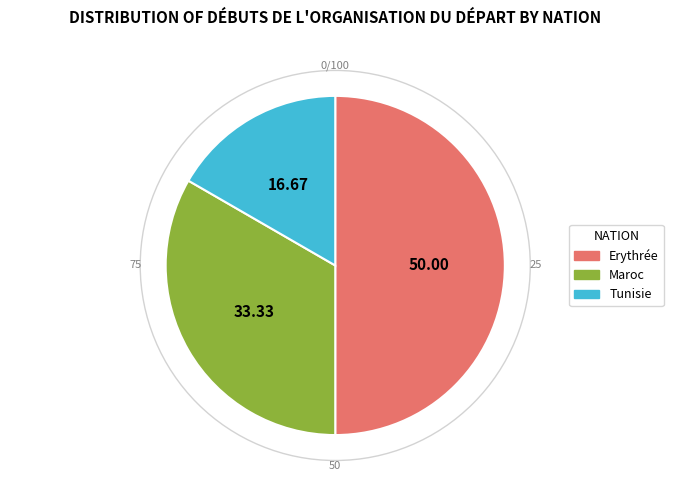

Is the sum of Tunisie and Erythrée greater than half?

Yes